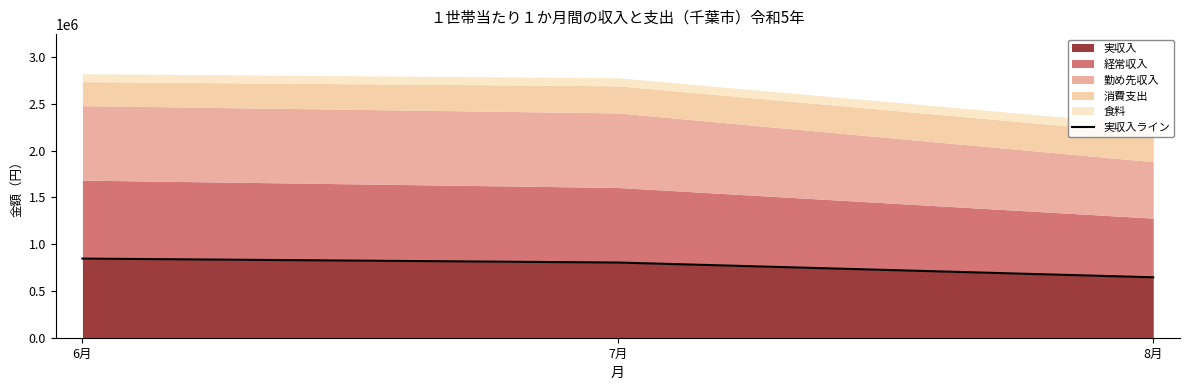

Reading left to right, extract all data points from this chart.

845602	803549	645745